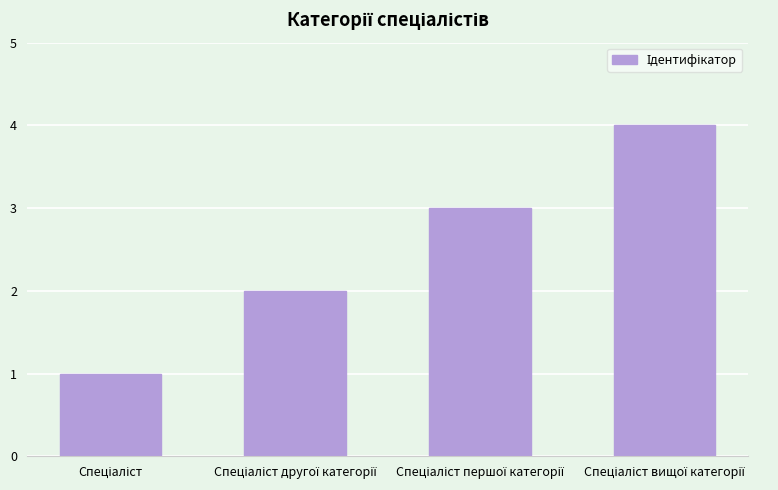

Does the chart contain stacked bars?

No